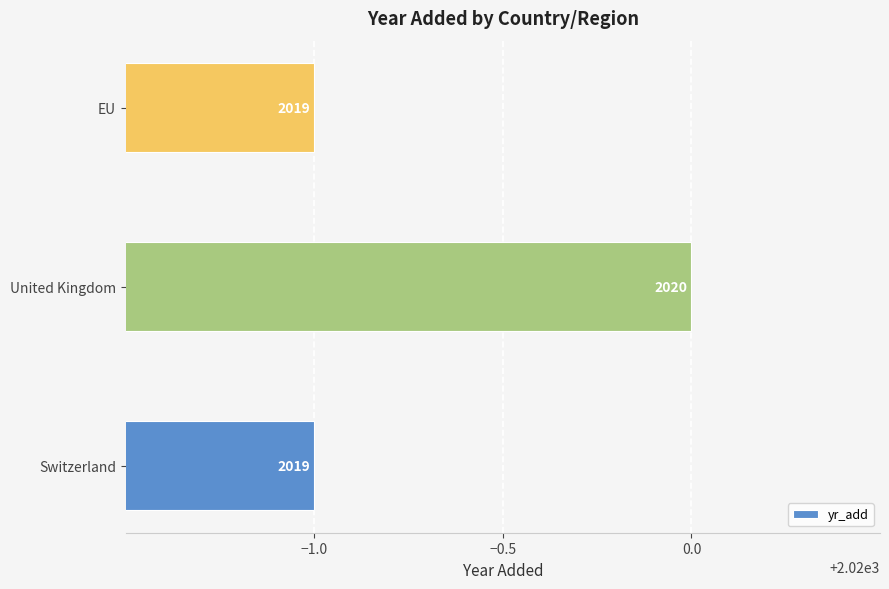

What is the sum of all values?

6058